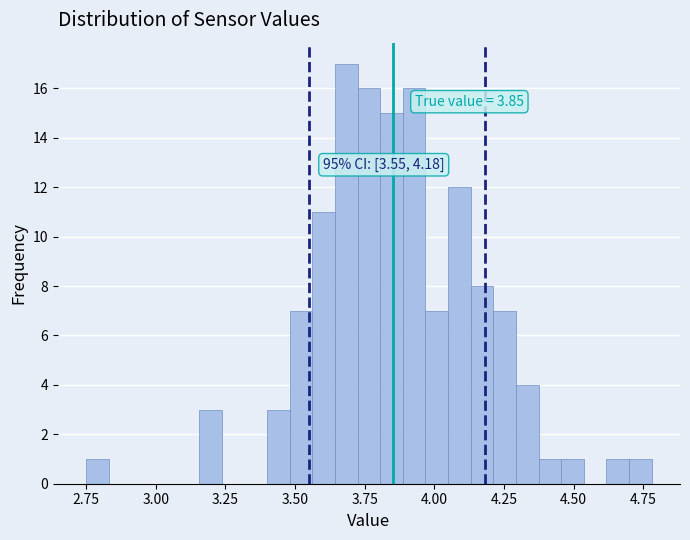

Read against the x-axis, roughly where is the centre of the tallest bar?

3.70